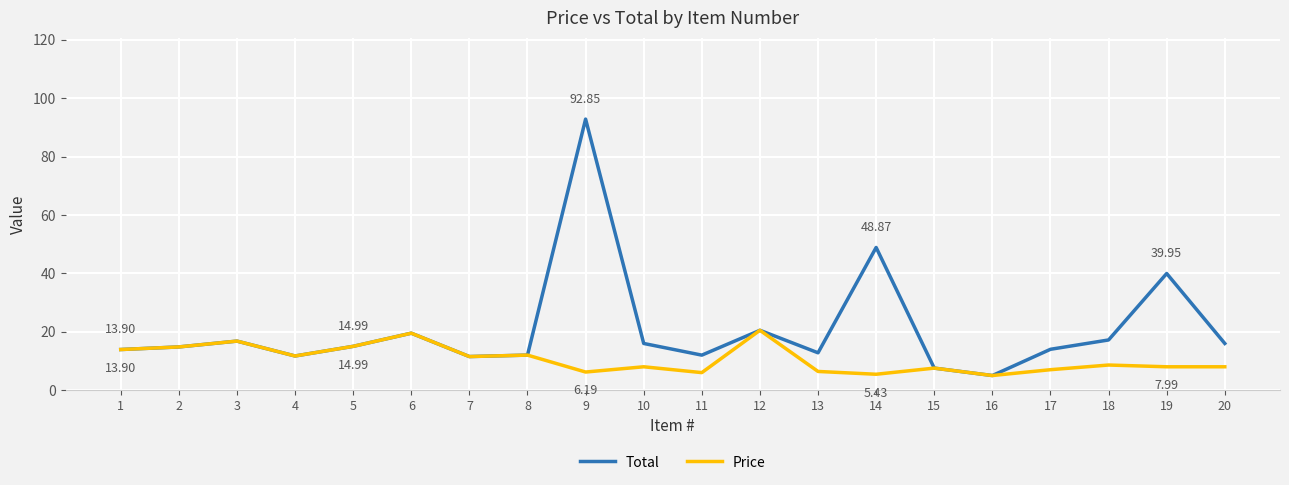

Is it true that Total equals 14.0 at 17?

True